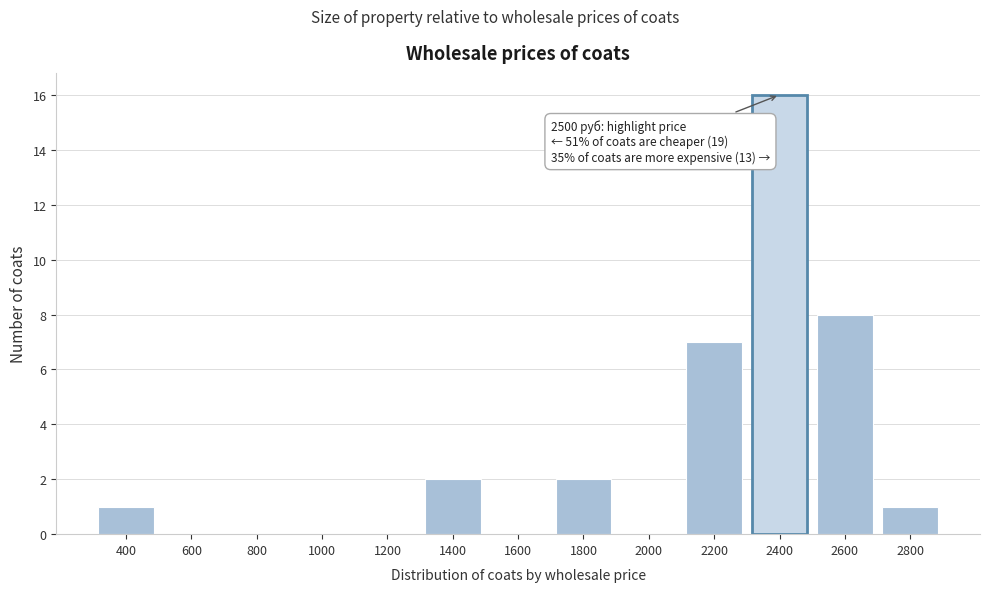

Reading right to left, list all the values displayed in this chart.

2800=1	2600=8	2400=16	2200=7	2000=0	1800=2	1600=0	1400=2	1200=0	1000=0	800=0	600=0	400=1